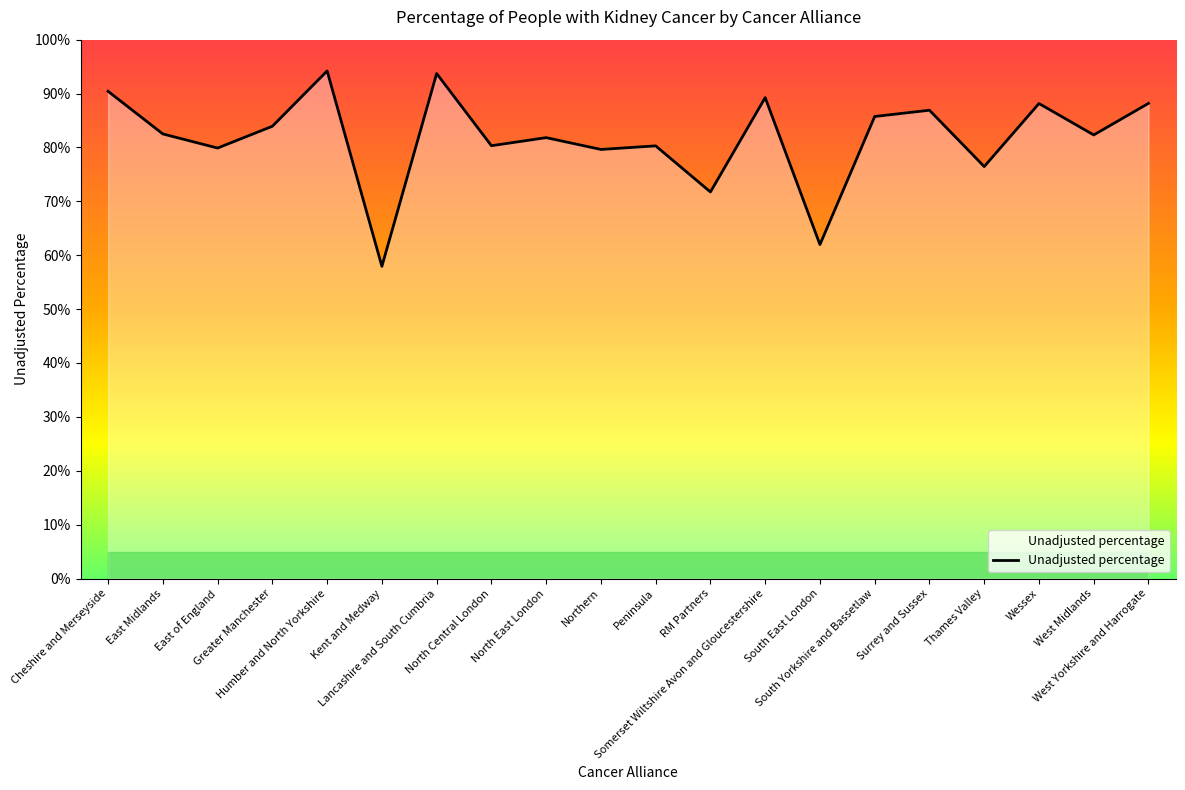

What is the label of the 14th point from the right?

Lancashire and South Cumbria